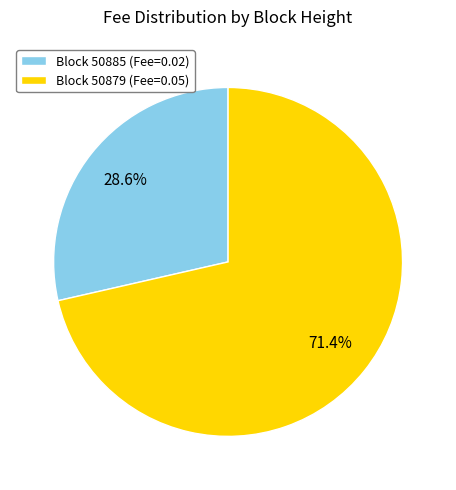

Which category has the smallest portion of the pie?

Block 50885 (Fee=0.02)